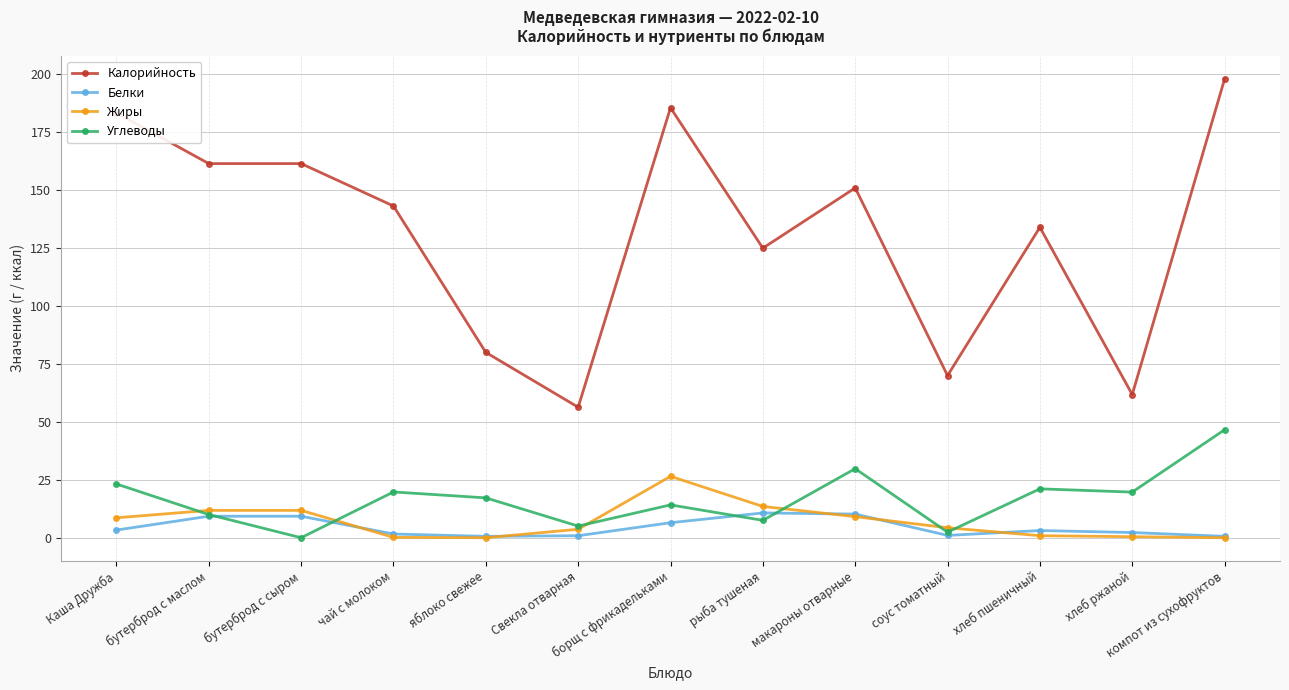

What is the maximum value for Углеводы?

46.6